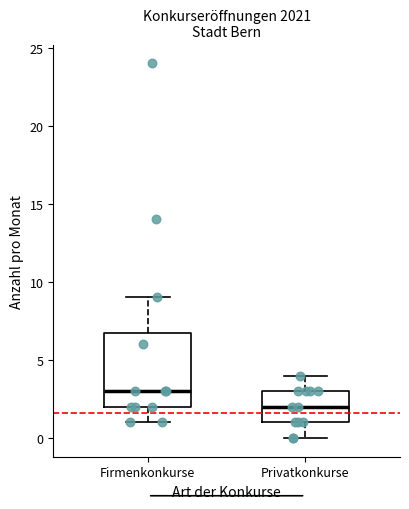

Reading left to right, read every box against the y-axis: the position of its median line, the range the box covers, and the ends of its whiskers. The values are not printed on the chart, so give them approximately, as read against the axis.

Firmenkonkurse: median 3, box 2 to 7, whiskers 1 to 9
Privatkonkurse: median 2, box 1 to 3, whiskers 0 to 4